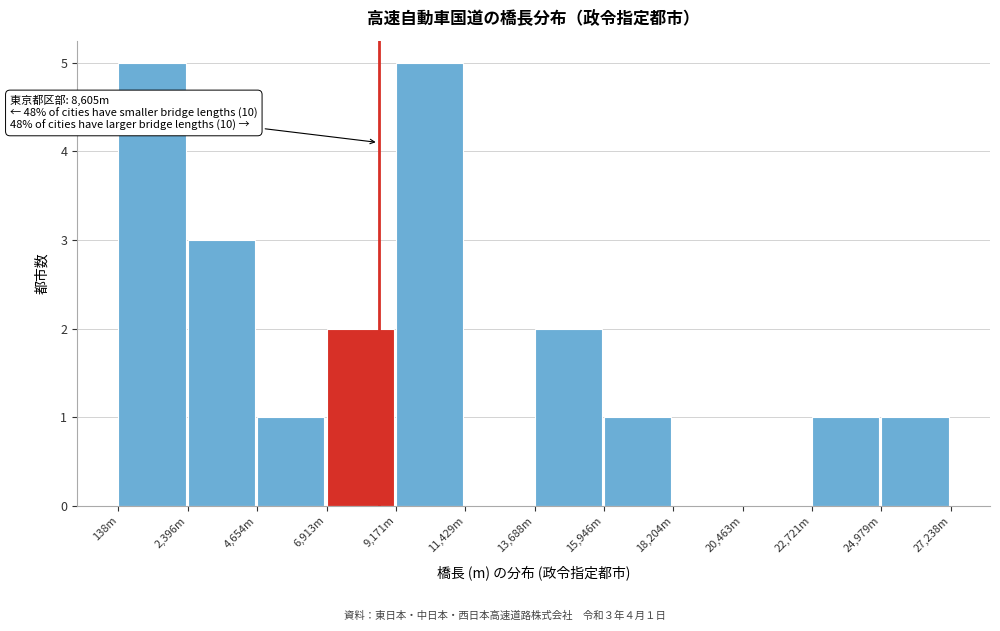

Reading right to left, what are all the values shown in this chart?

24,979m=1	22,721m=1	20,463m=0	18,204m=0	15,946m=1	13,688m=2	11,429m=0	9,171m=5	6,913m=2	4,654m=1	2,396m=3	138m=5